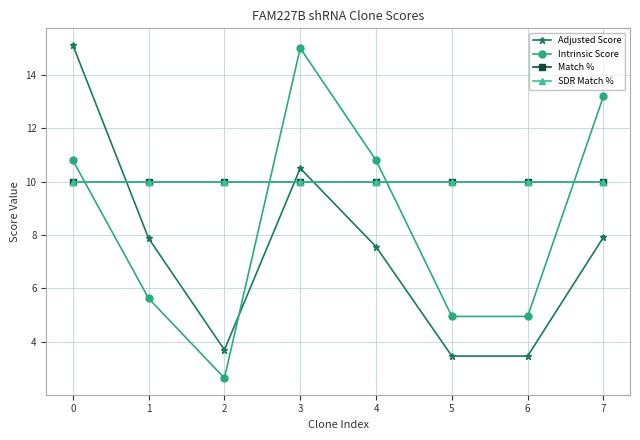

Does the chart display data point markers on the line(s)?

Yes